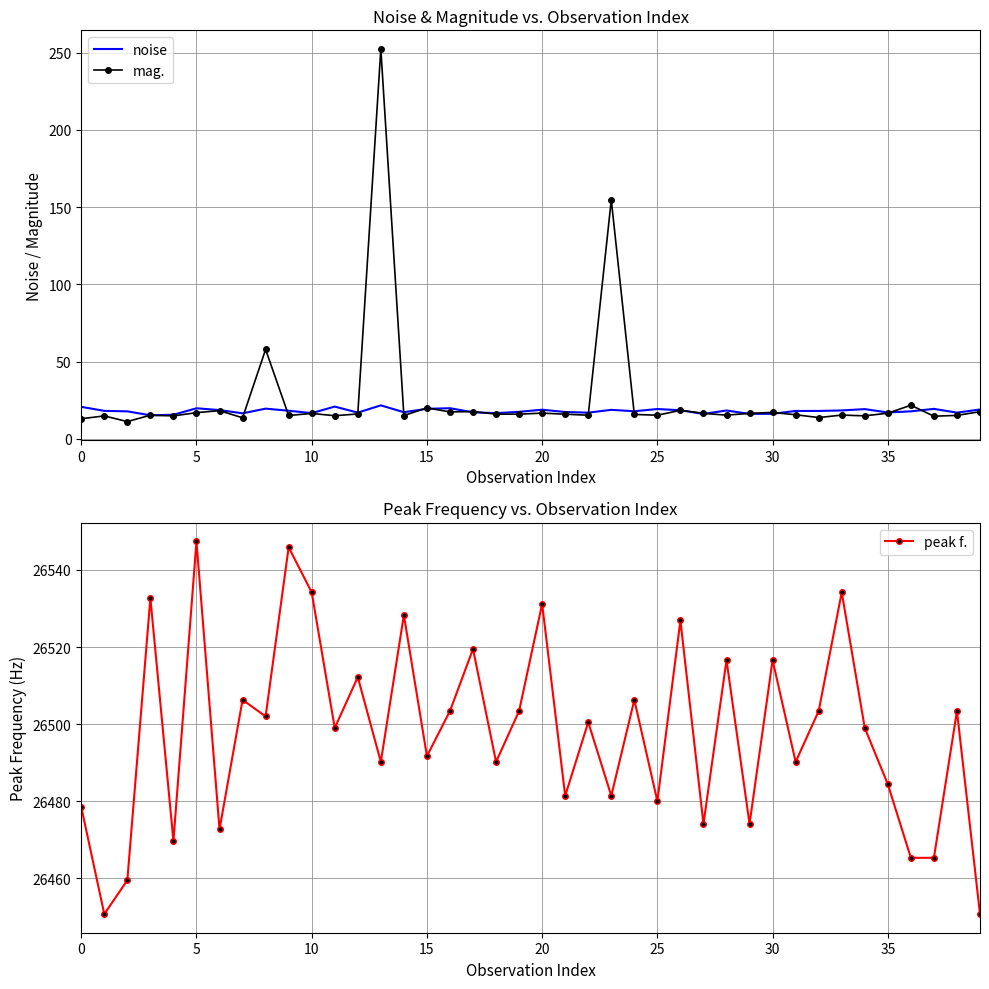

Is the value of mag. at 16 greater than the value of noise at 31?

No